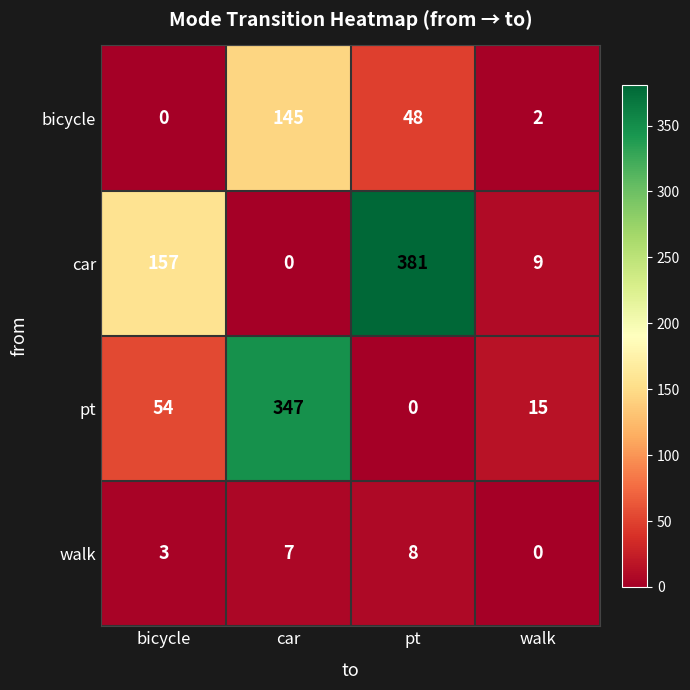

Is it true that bicycle equals 2 at walk?

True